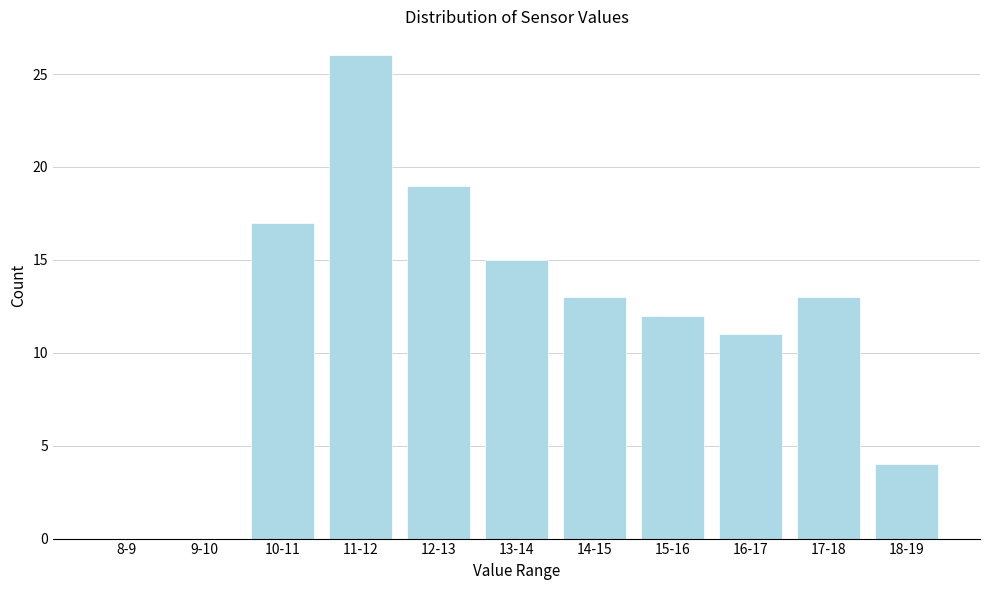

Reading left to right, extract all data points from this chart.

8-9=0	9-10=0	10-11=17	11-12=26	12-13=19	13-14=15	14-15=13	15-16=12	16-17=11	17-18=13	18-19=4